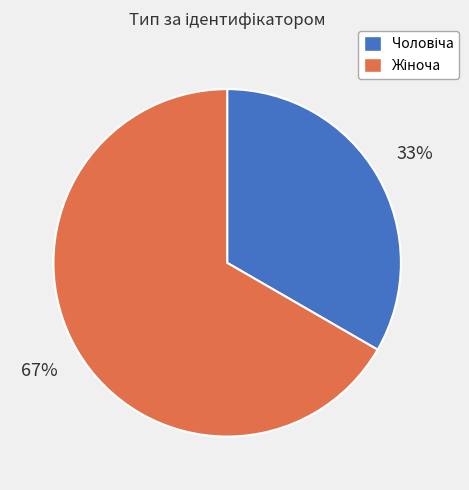

Is there any slice that represents more than half of the pie?

Yes